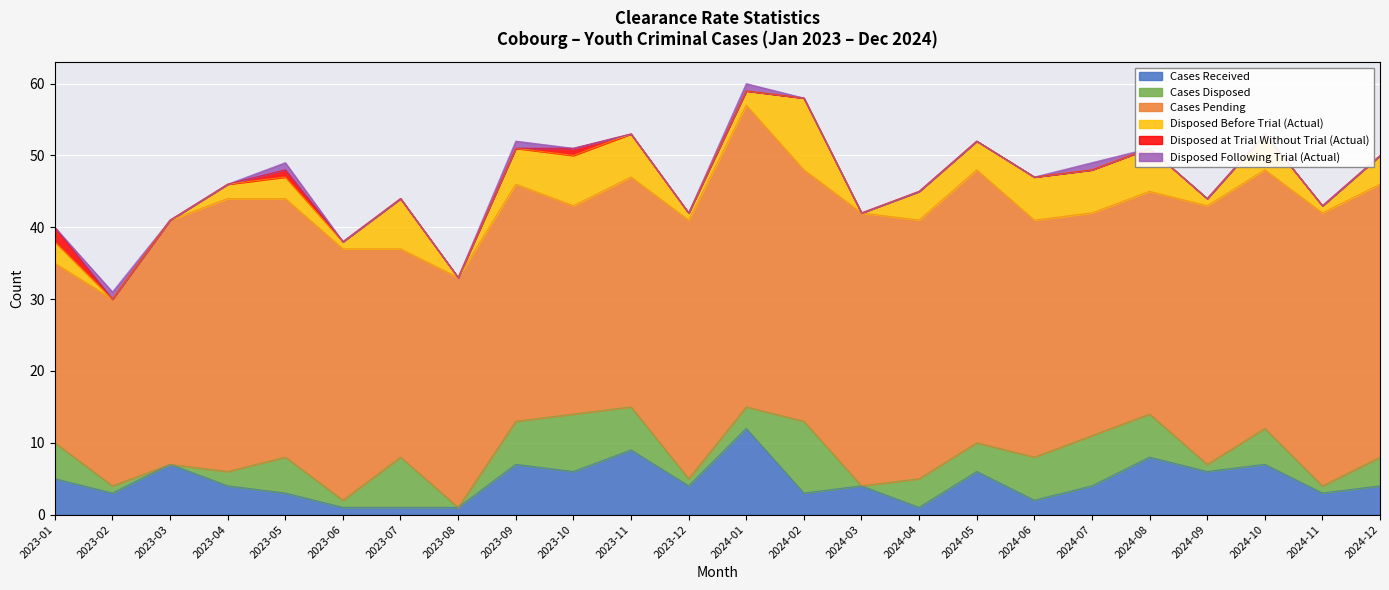

Where does the Cases Pending series first go above 35?

2023-04